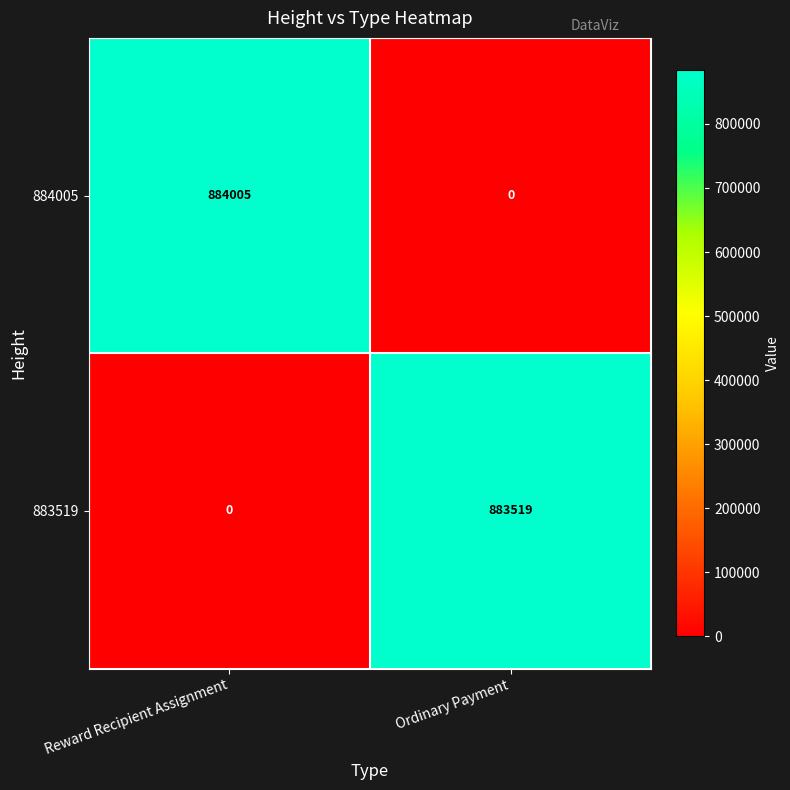

What is the difference between the highest and lowest values at Ordinary Payment?

883519